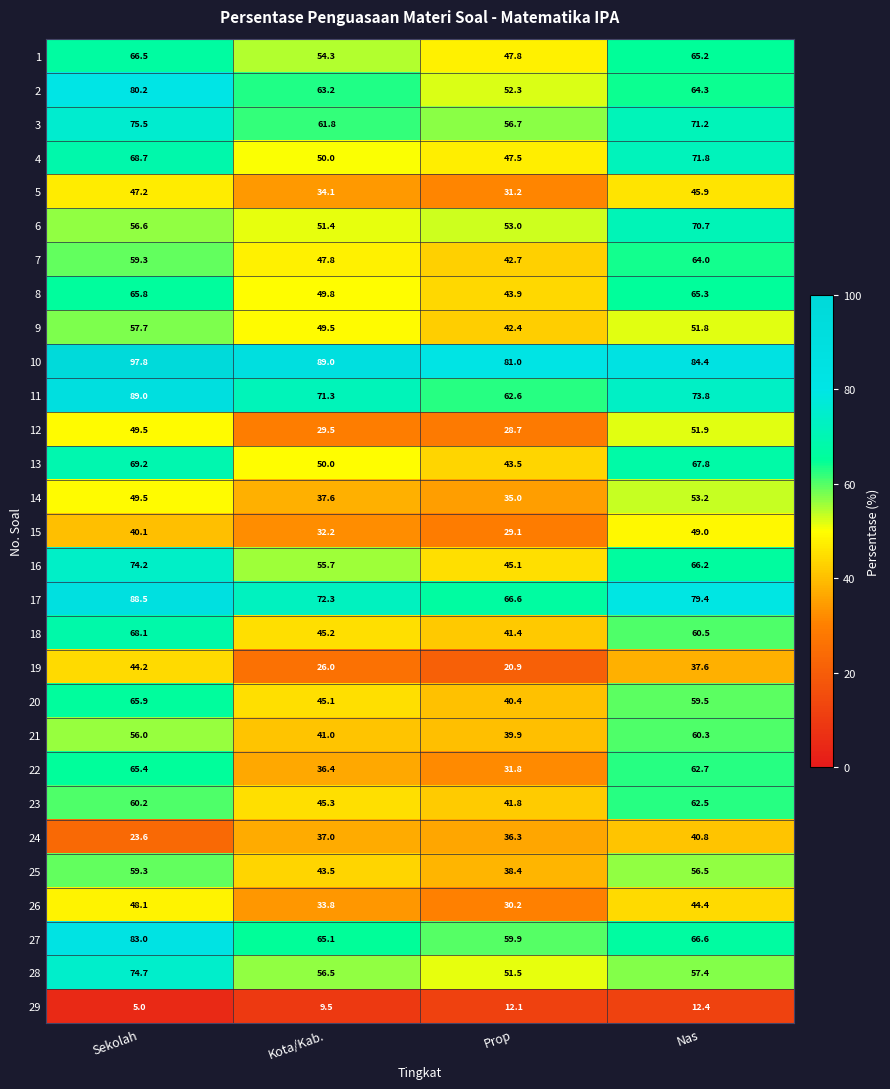

Where is 17 nearest to the value 77?

Nas